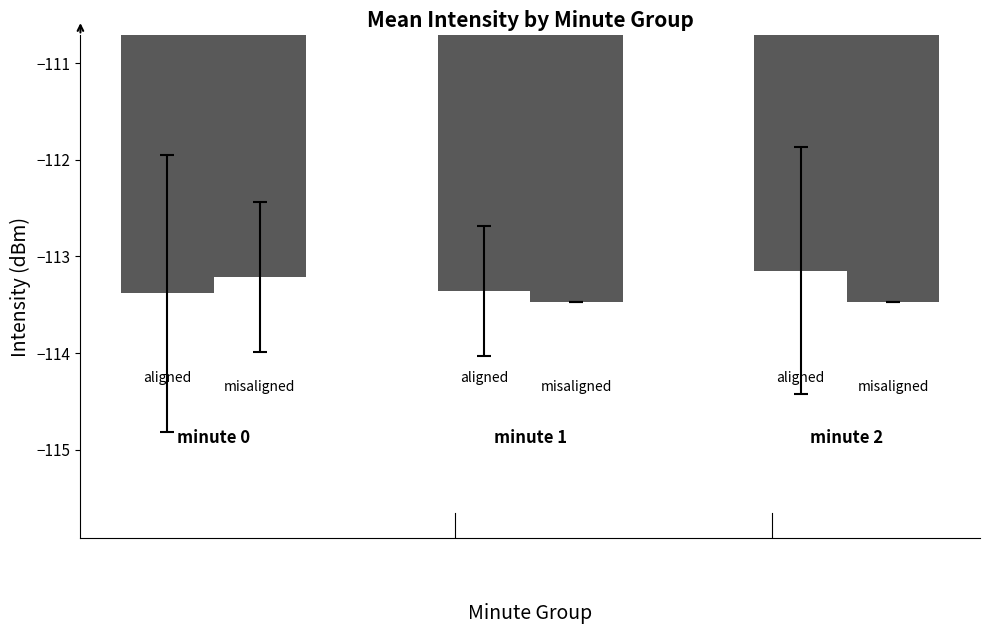

How many bars are there in total?

6